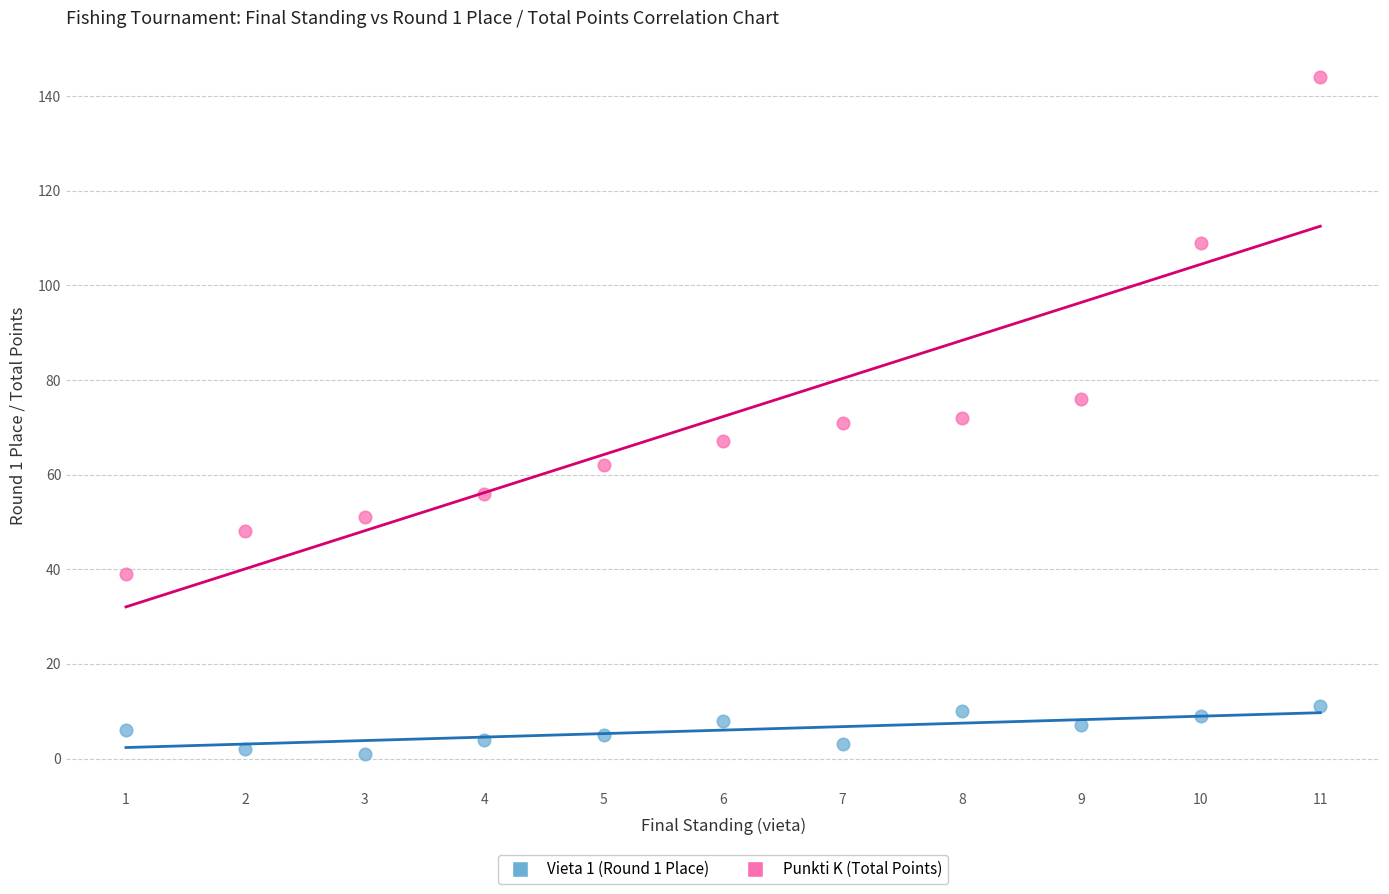

Which series contains the highest Y value?

Punkti K (Total Points)